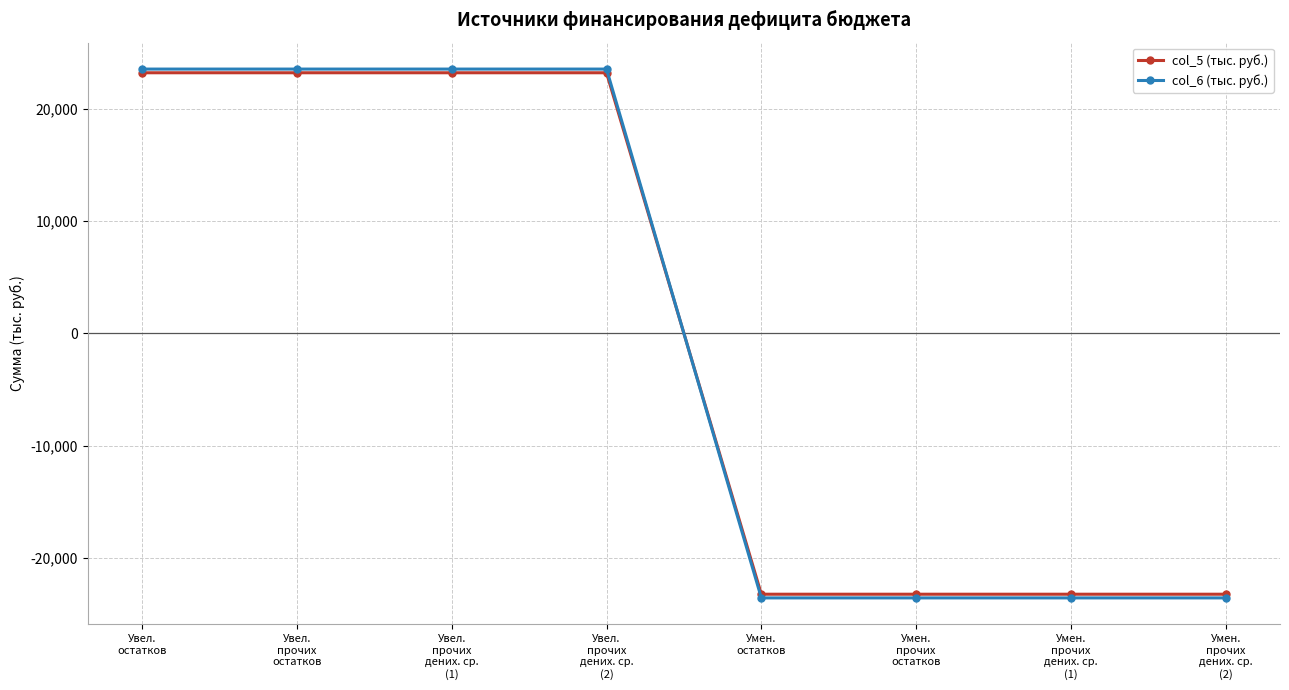

Reading left to right, transcribe all the data shown in this chart.

col_5 (тыс. руб.): 23233.9	23233.9	23233.9	23233.9	-23233.9	-23233.9	-23233.9	-23233.9
col_6 (тыс. руб.): 23562.2	23562.2	23562.2	23562.2	-23562.2	-23562.2	-23562.2	-23562.2